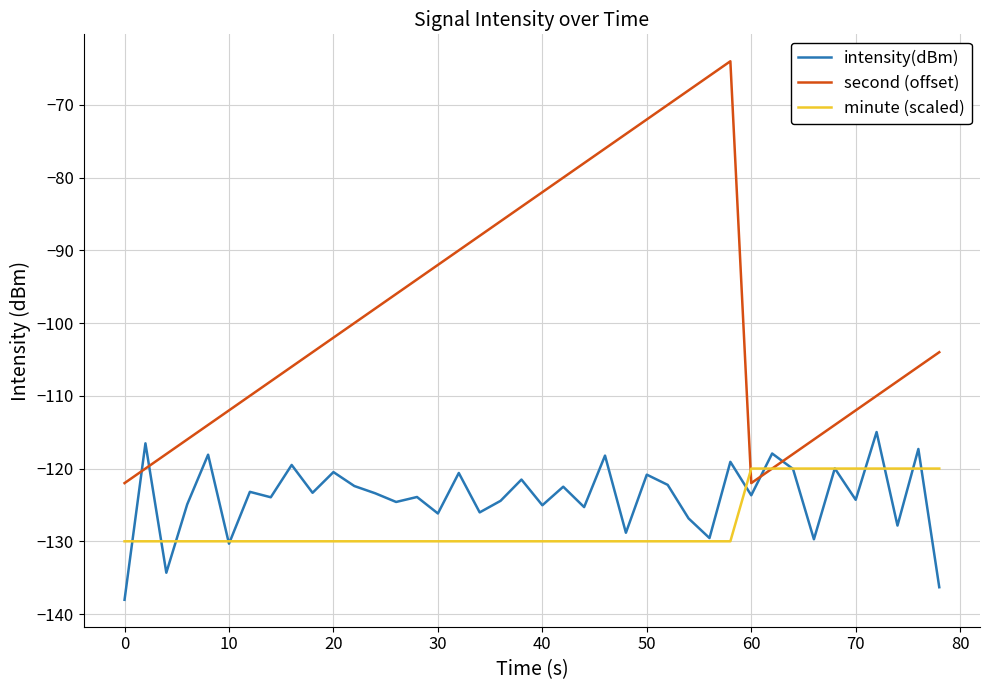

True or false: second (offset) and intensity(dBm) cross at least once.

True